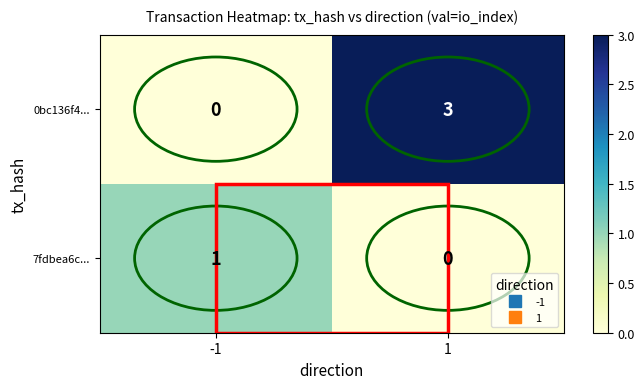

Which series has the widest spread of values?

0bc136f4...